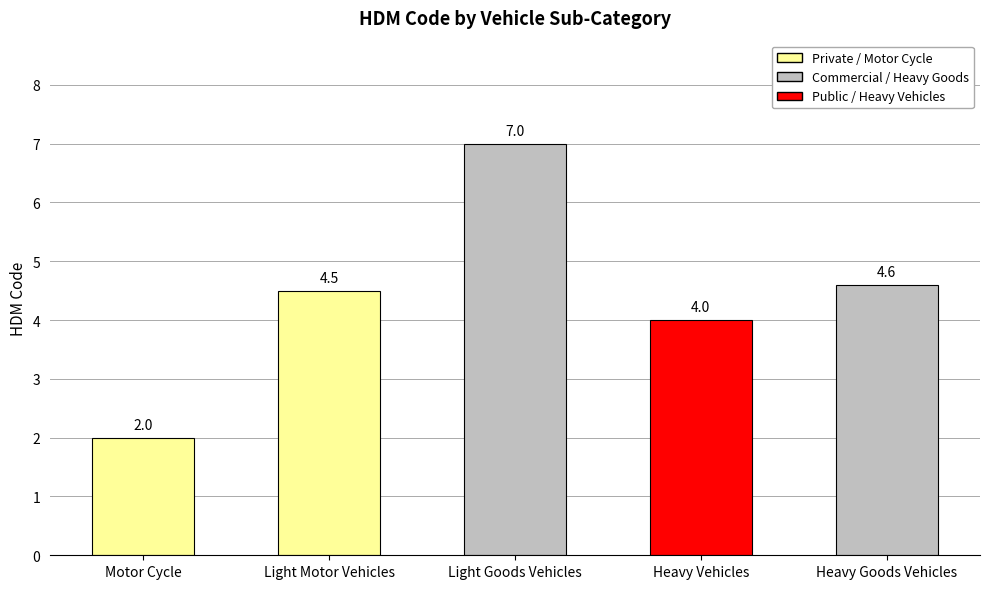

What is the label of the 4th bar from the left?

Heavy Vehicles